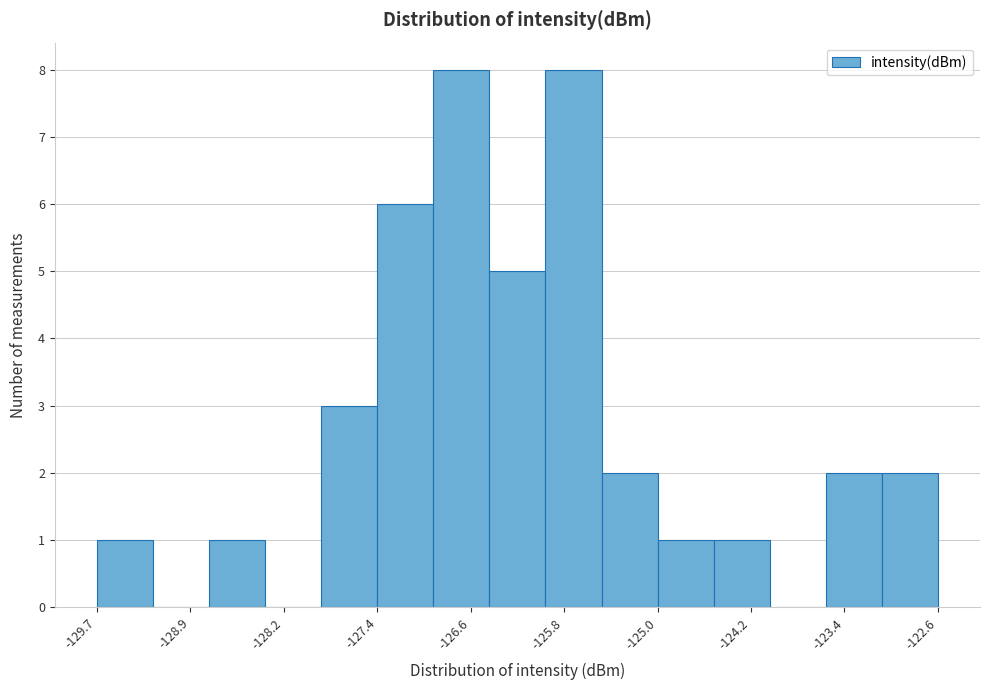

Reading left to right, transcribe this chart: for each bar, give the range it covers on the x-axis and its height. Neither the bar edges nor the heights are printed on the chart, so give them approximately, as read against the axes.

-129.7 to -129.3: 1
-129.3 to -128.8: 0
-128.8 to -128.3: 1
-128.3 to -127.8: 0
-127.8 to -127.4: 3
-127.4 to -126.9: 6
-126.9 to -126.4: 8
-126.4 to -125.9: 5
-125.9 to -125.5: 8
-125.5 to -125.0: 2
-125.0 to -124.5: 1
-124.5 to -124.0: 1
-124.0 to -123.6: 0
-123.6 to -123.1: 2
-123.1 to -122.6: 2